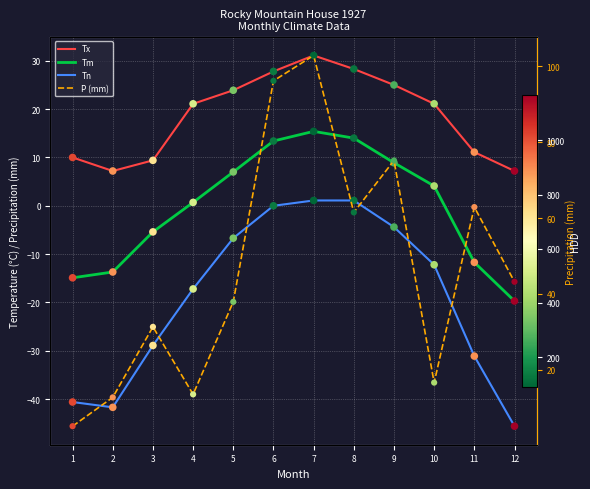

Which series has the widest spread of Y values?

P (mm)